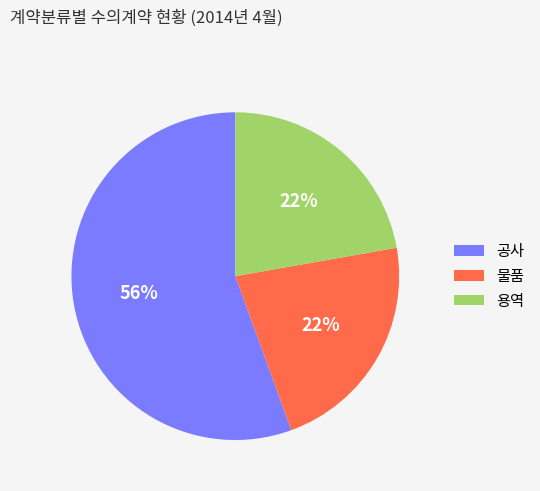

To the nearest percent, what is the combined percentage of 용역 and 물품?

44%